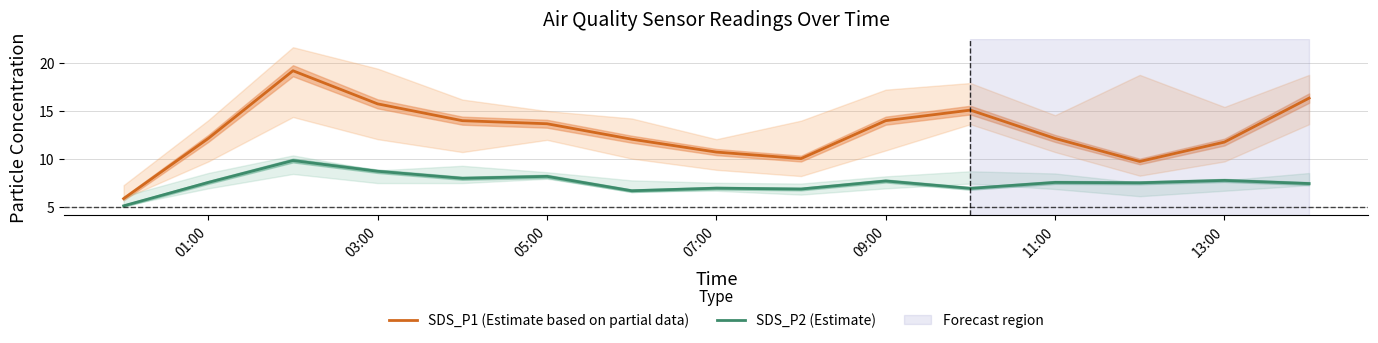

What are all the series names shown in the legend?

SDS_P1 (Estimate based on partial data), SDS_P2 (Estimate)